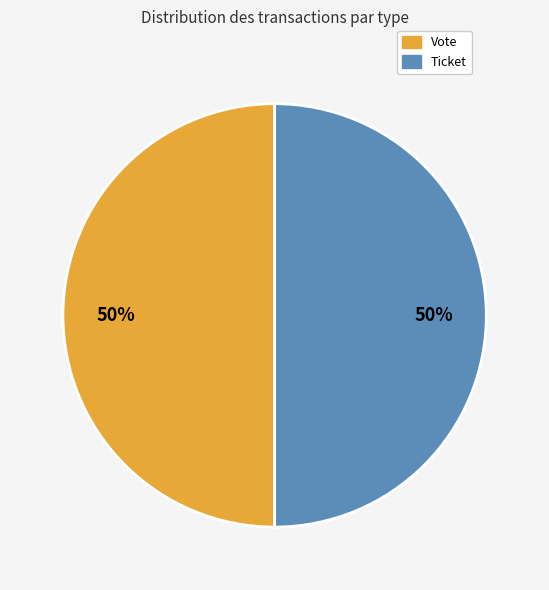

To the nearest percent, what is the average slice percentage?

50%